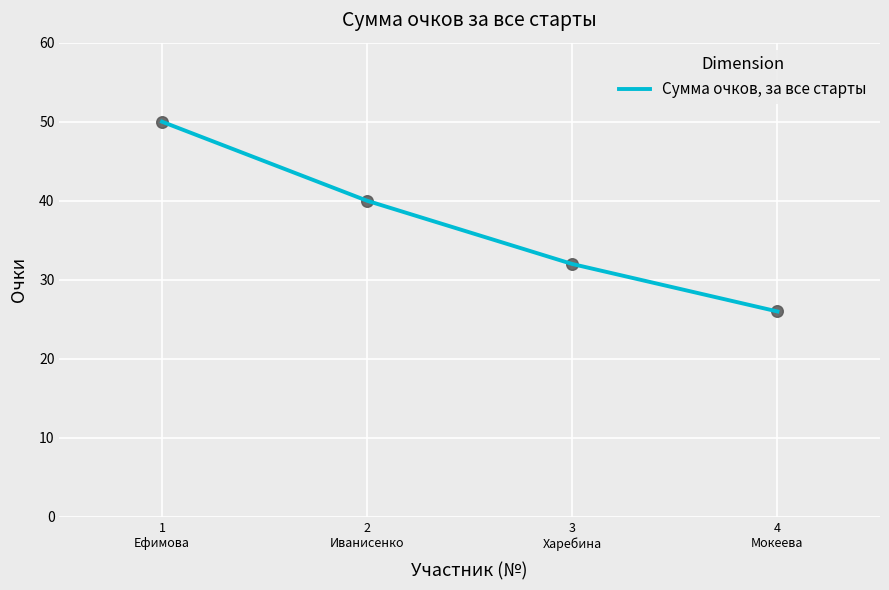

Which has a higher value, 1
Ефимова or 4
Мокеева?

1
Ефимова